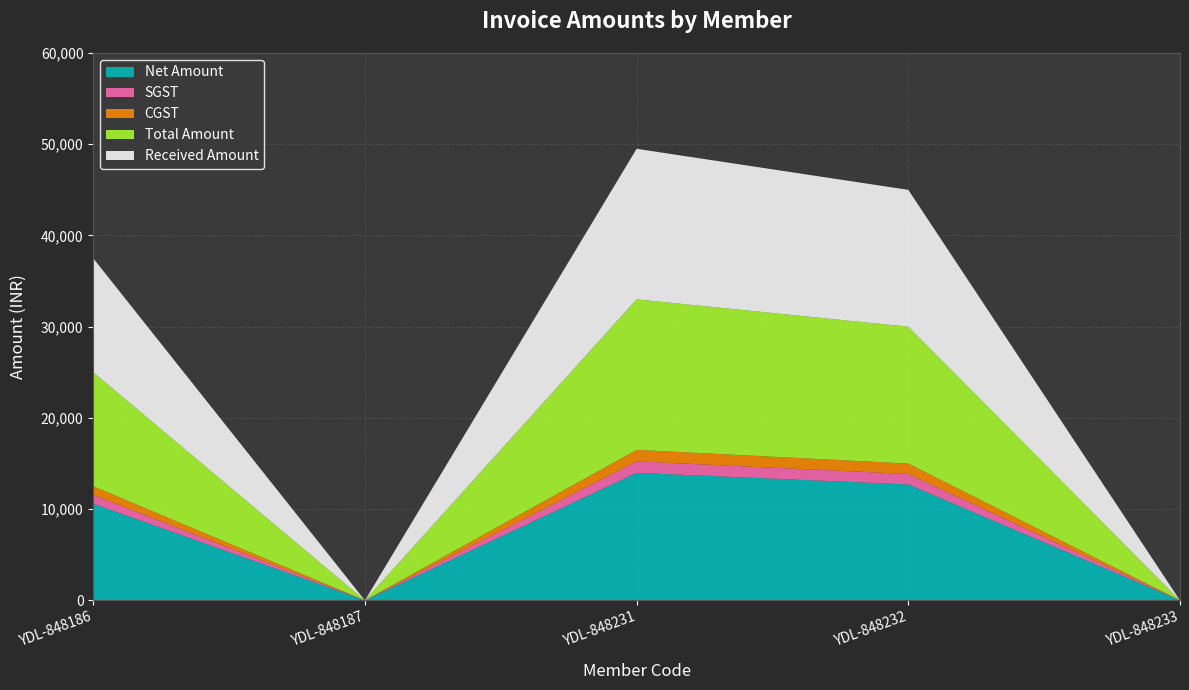

Reading left to right, list all the values displayed in this chart.

Net Amount: YDL-848186=10593.2	YDL-848187=0.0	YDL-848231=13983.1	YDL-848232=12711.9	YDL-848233=0.0
SGST: YDL-848186=953.4	YDL-848187=0.0	YDL-848231=1258.5	YDL-848232=1144.1	YDL-848233=0.0
CGST: YDL-848186=953.4	YDL-848187=0.0	YDL-848231=1258.5	YDL-848232=1144.1	YDL-848233=0.0
Total Amount: YDL-848186=12500.0	YDL-848187=0.0	YDL-848231=16500.0	YDL-848232=15000.0	YDL-848233=0.0
Received Amount: YDL-848186=12500.0	YDL-848187=0.0	YDL-848231=16500.0	YDL-848232=15000.0	YDL-848233=0.0